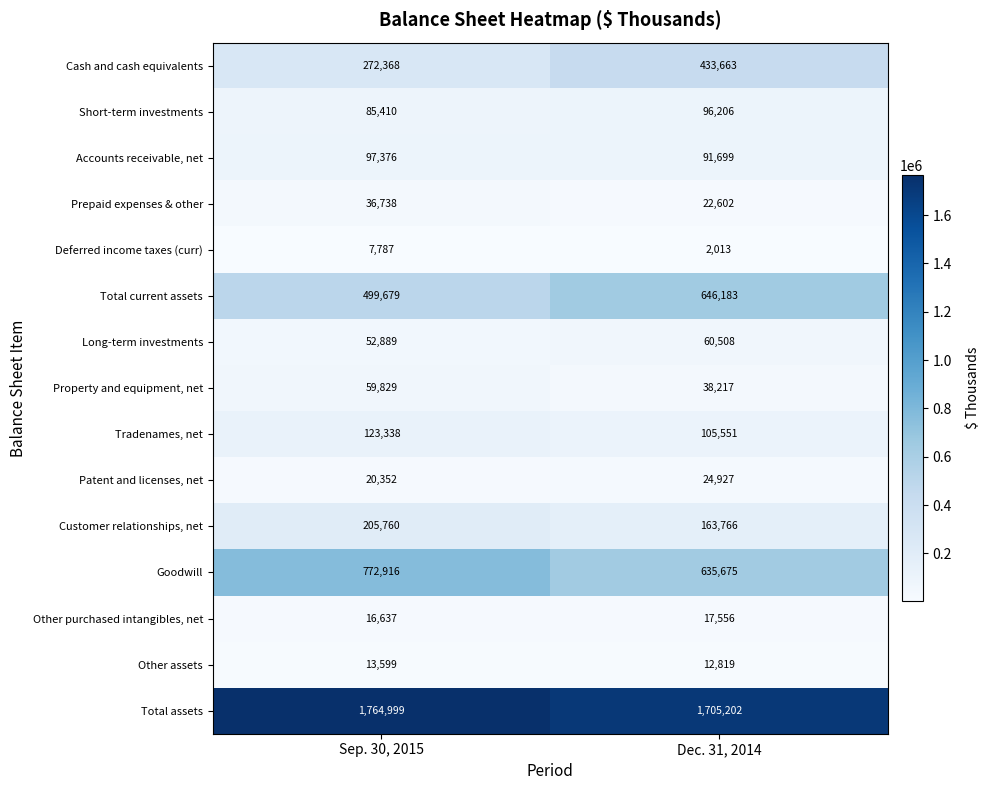

What is the smallest value displayed?

2013